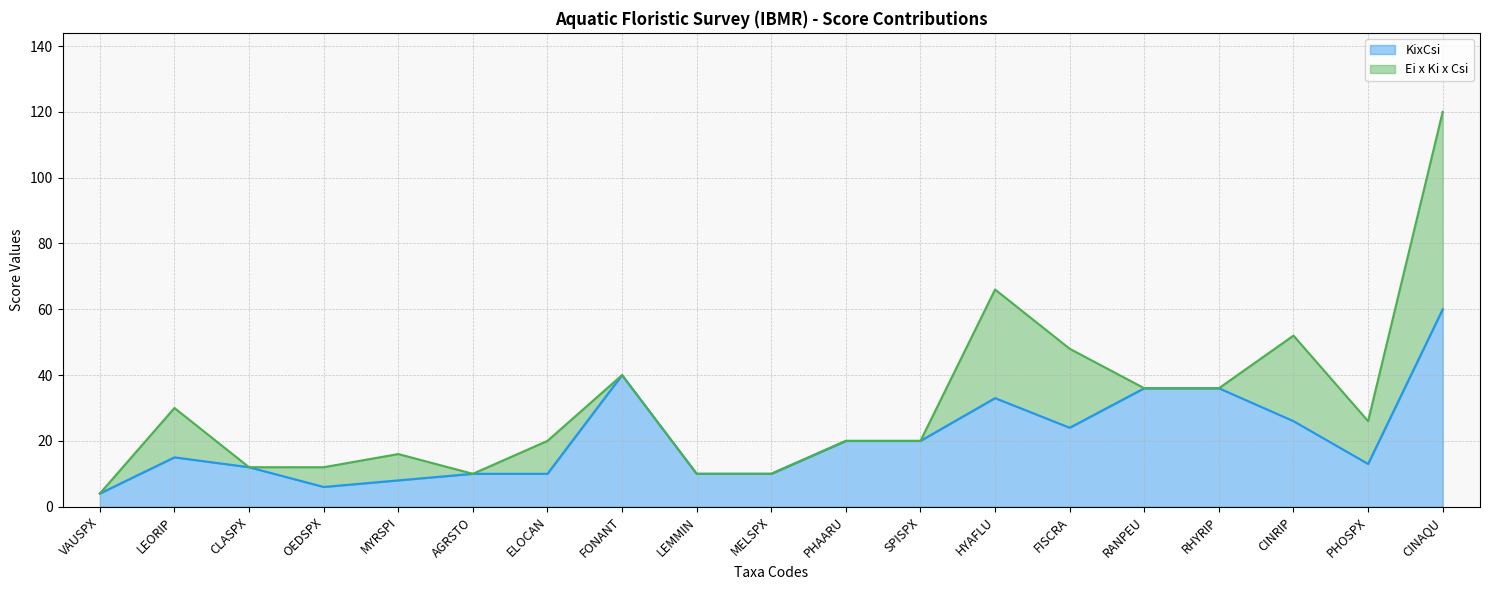

Which has a higher value, HYAFLU or PHOSPX?

HYAFLU